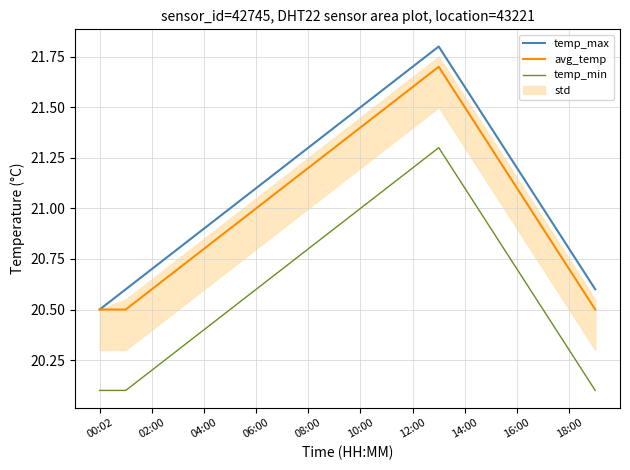

True or false: temp_max has a value of 28.4 at 11.

False